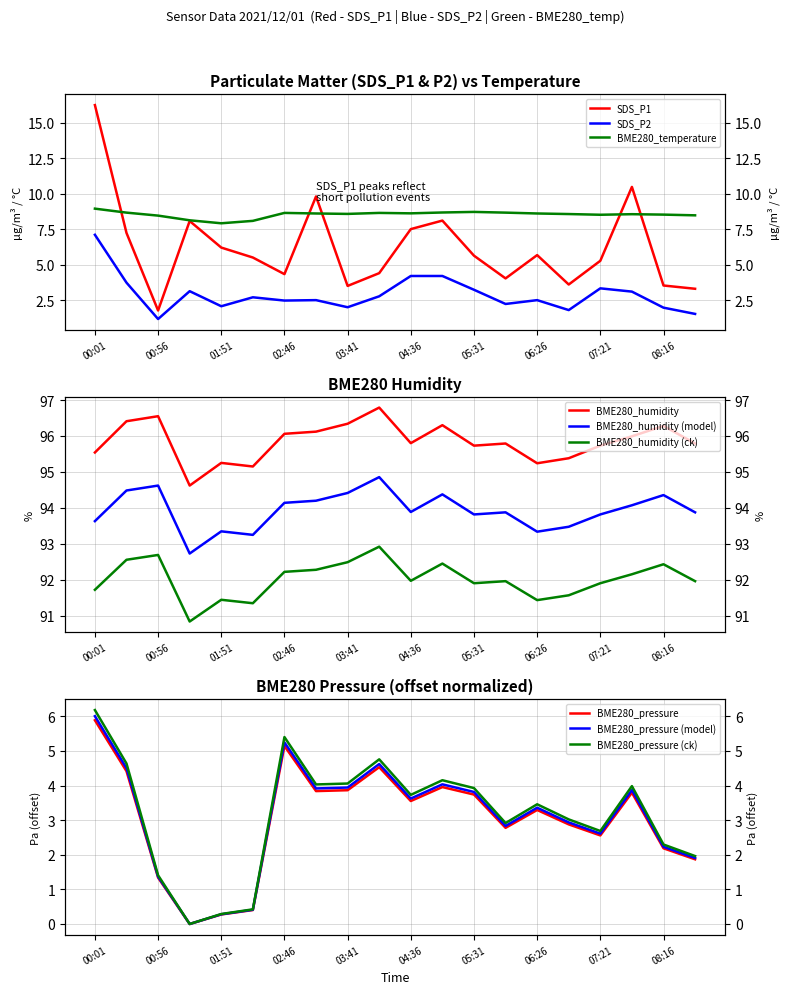

Is it true that BME280_temperature equals 12.1 at 07:21?

False